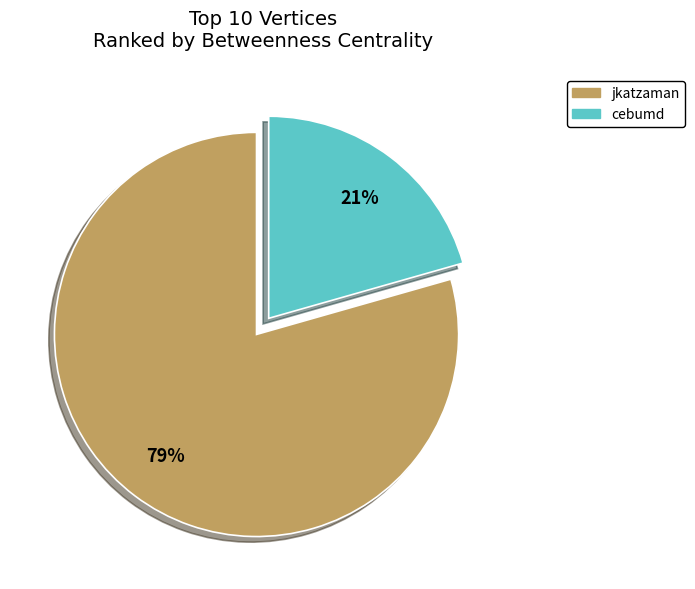

How many slices are in this pie chart?

2